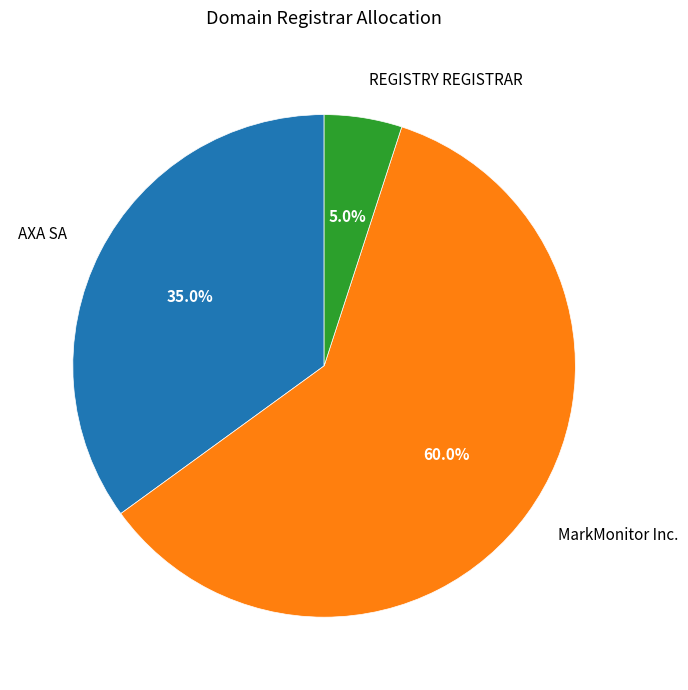

Is it true that REGISTRY REGISTRAR is 1% of the pie?

False